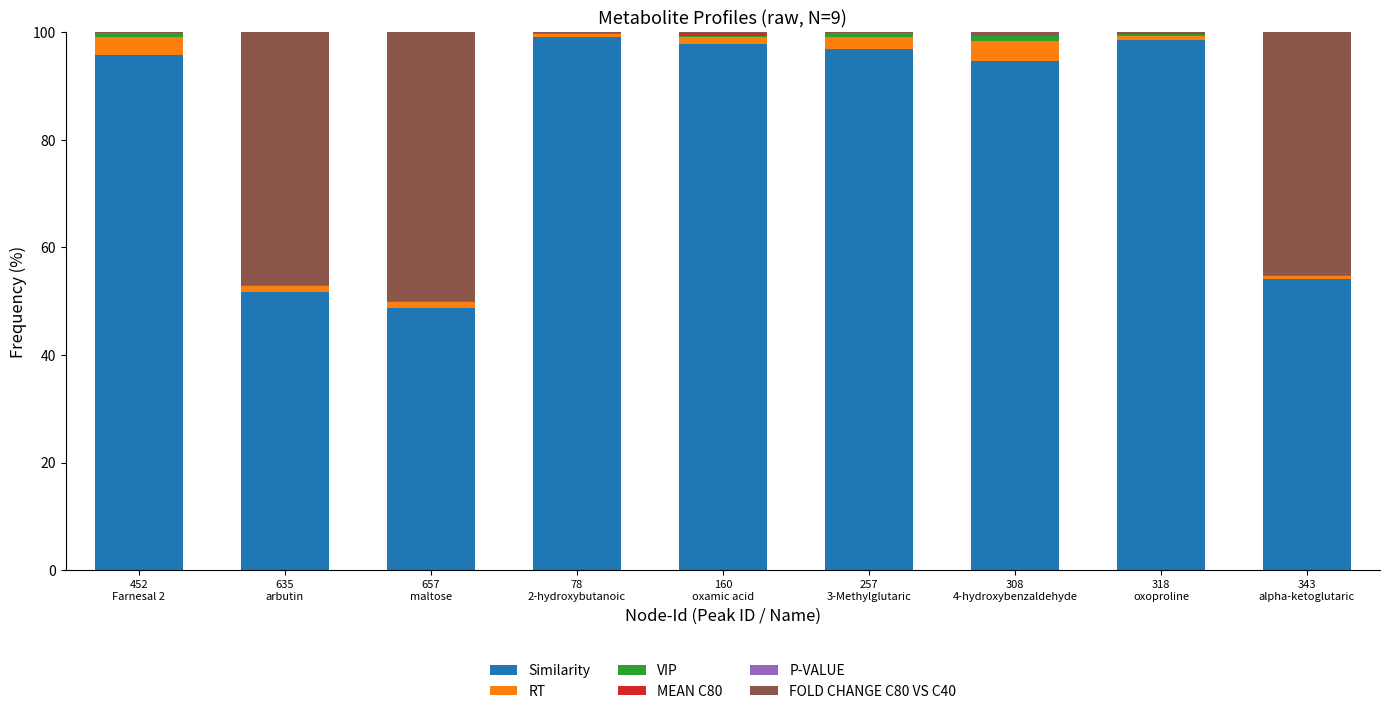

Does the chart contain stacked bars?

Yes